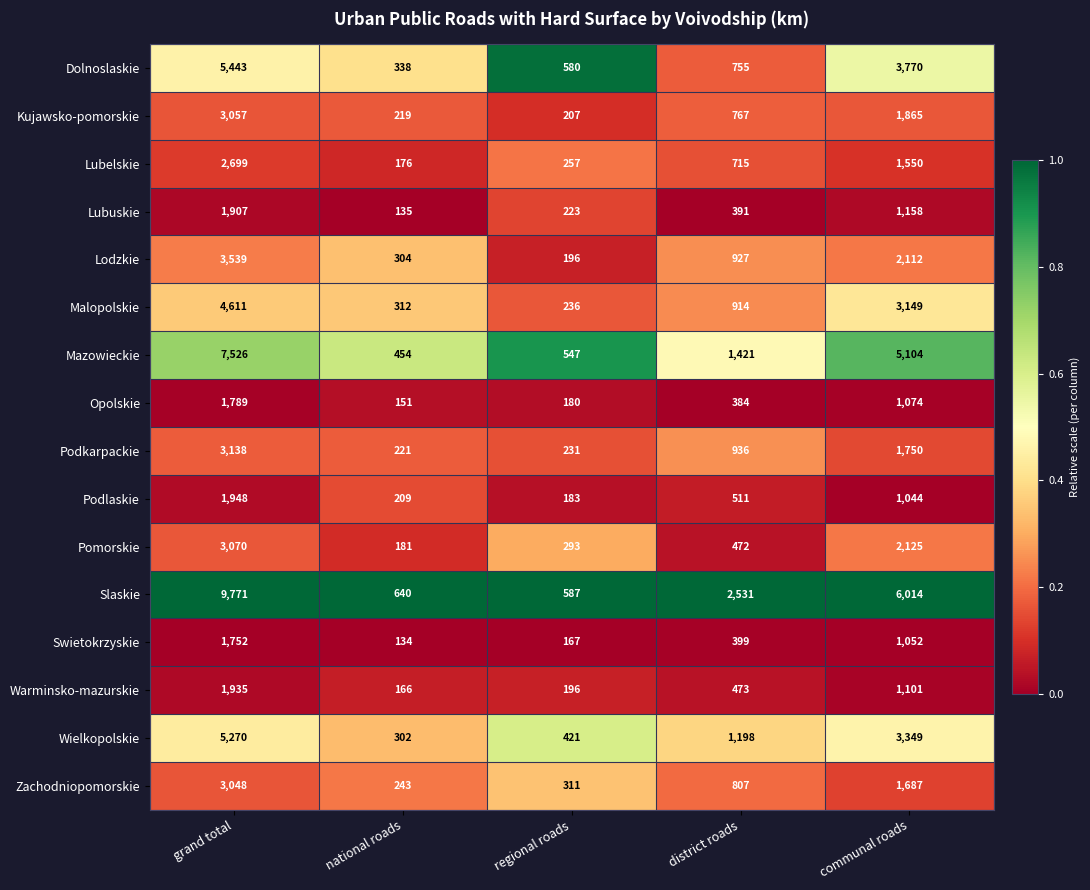

Rank the series at grand total from lowest to highest value.

Swietokrzyskie, Opolskie, Lubuskie, Warminsko-mazurskie, Podlaskie, Lubelskie, Zachodniopomorskie, Kujawsko-pomorskie, Pomorskie, Podkarpackie, Lodzkie, Malopolskie, Wielkopolskie, Dolnoslaskie, Mazowieckie, Slaskie